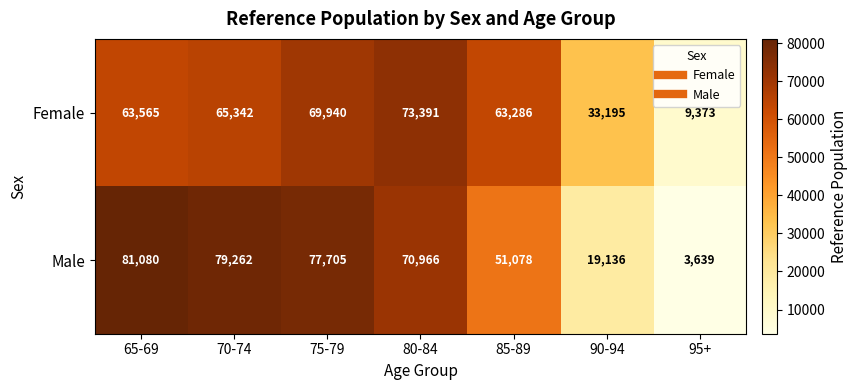

What is the difference between the Male values at 75-79 and 90-94?

58569